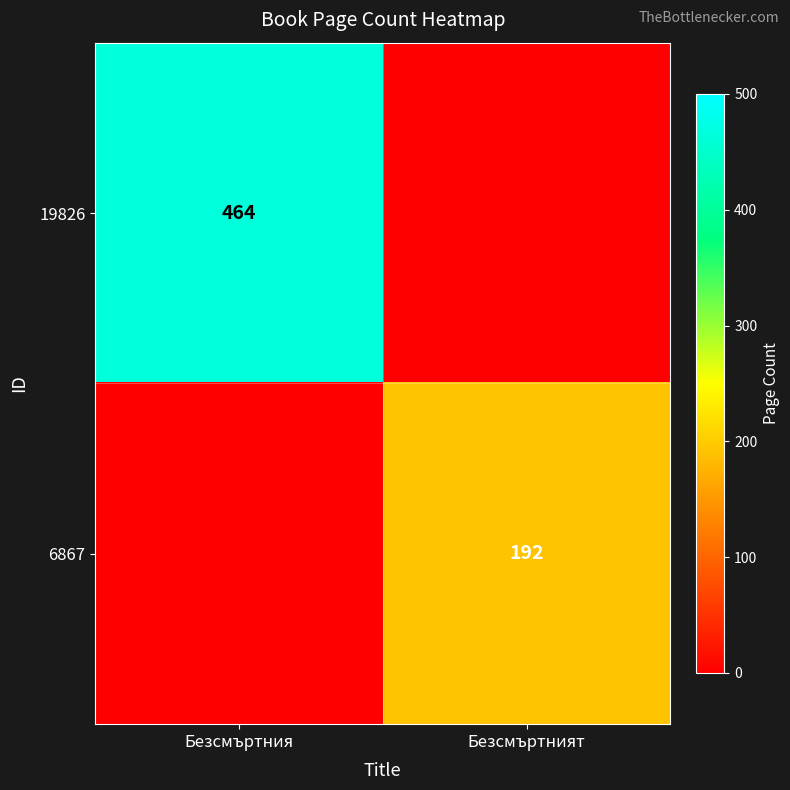

The value of 6867 at Безсмъртният is 192. True or false?

True